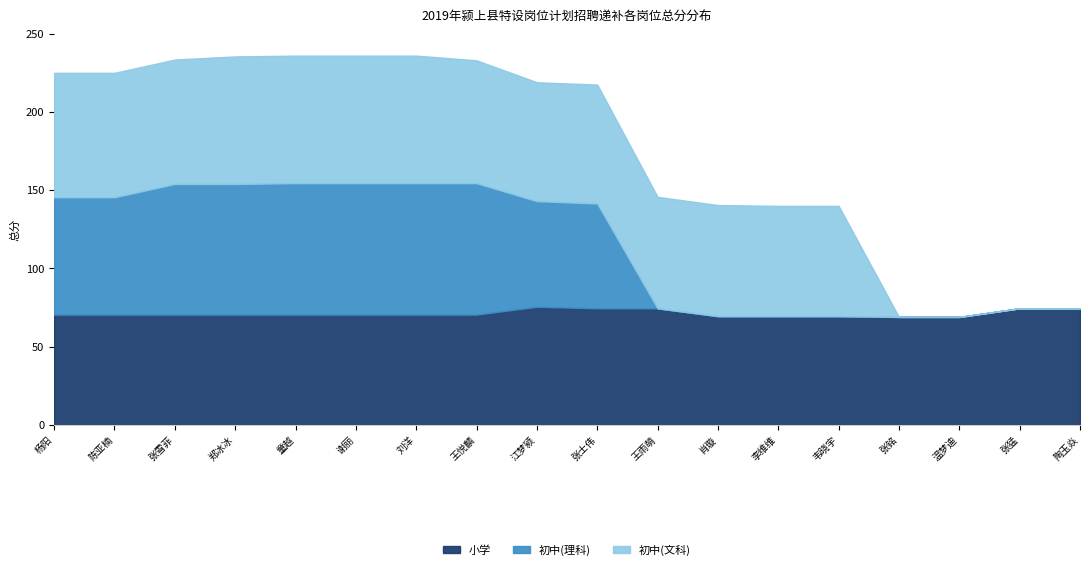

Which series changed the most between 谢丽 and 张猛?

初中(理科)